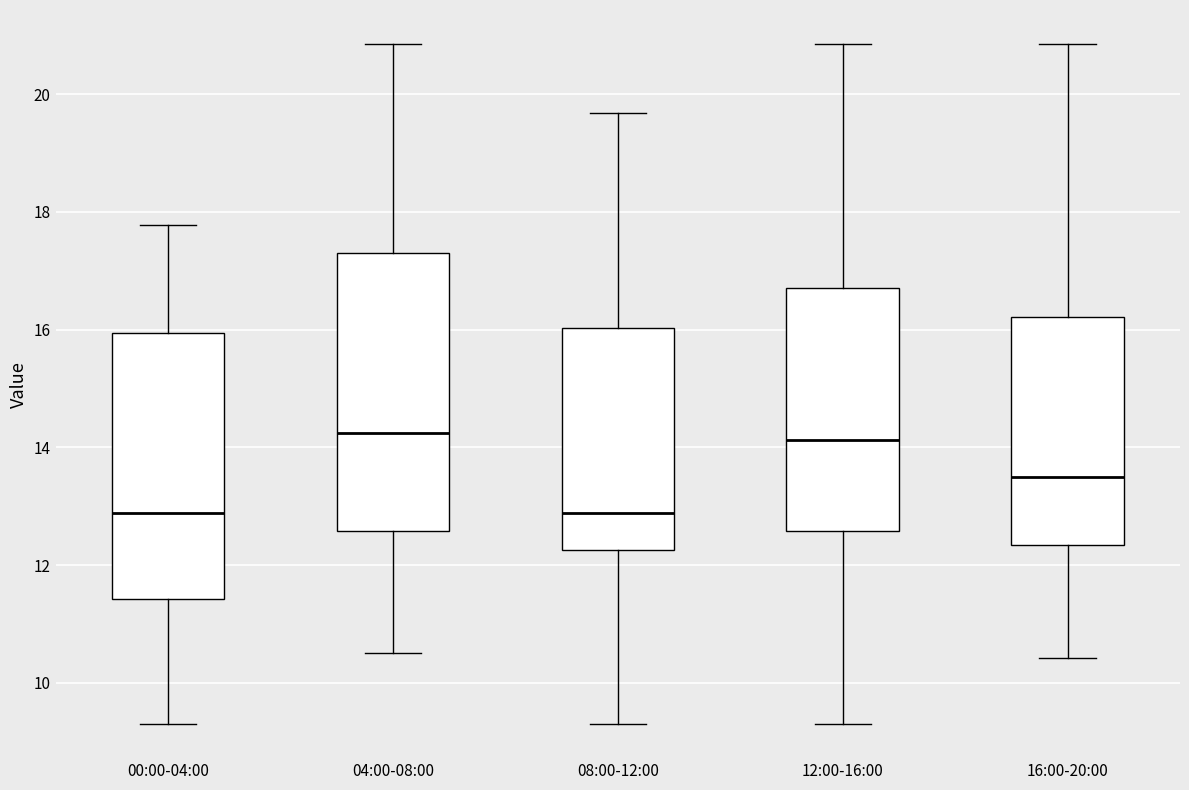

Which box is the tallest, from its lower edge to its upper edge?

04:00-08:00